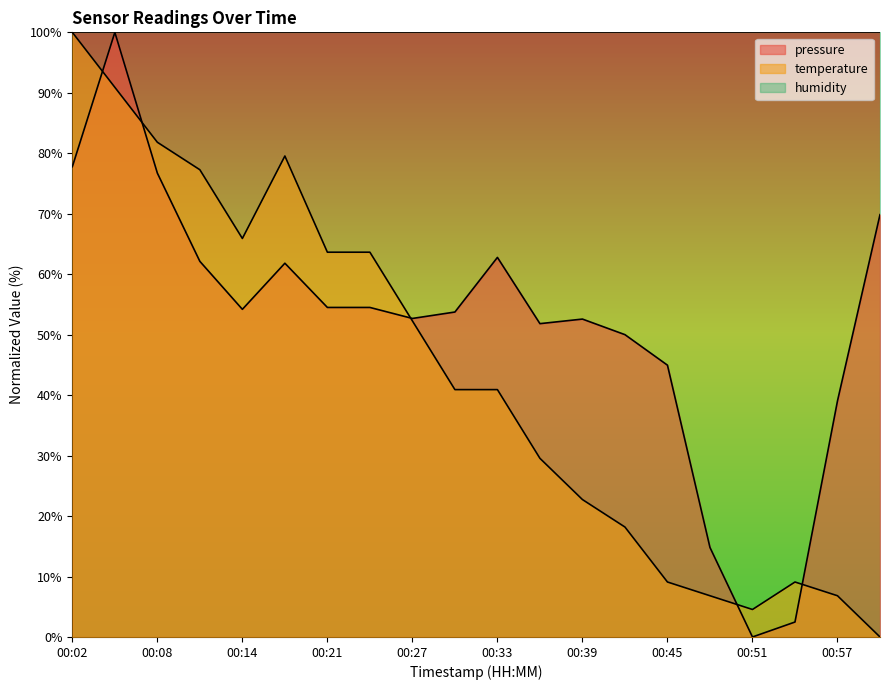

List the series in order of their overall mean, lowest first.

temperature, pressure, humidity